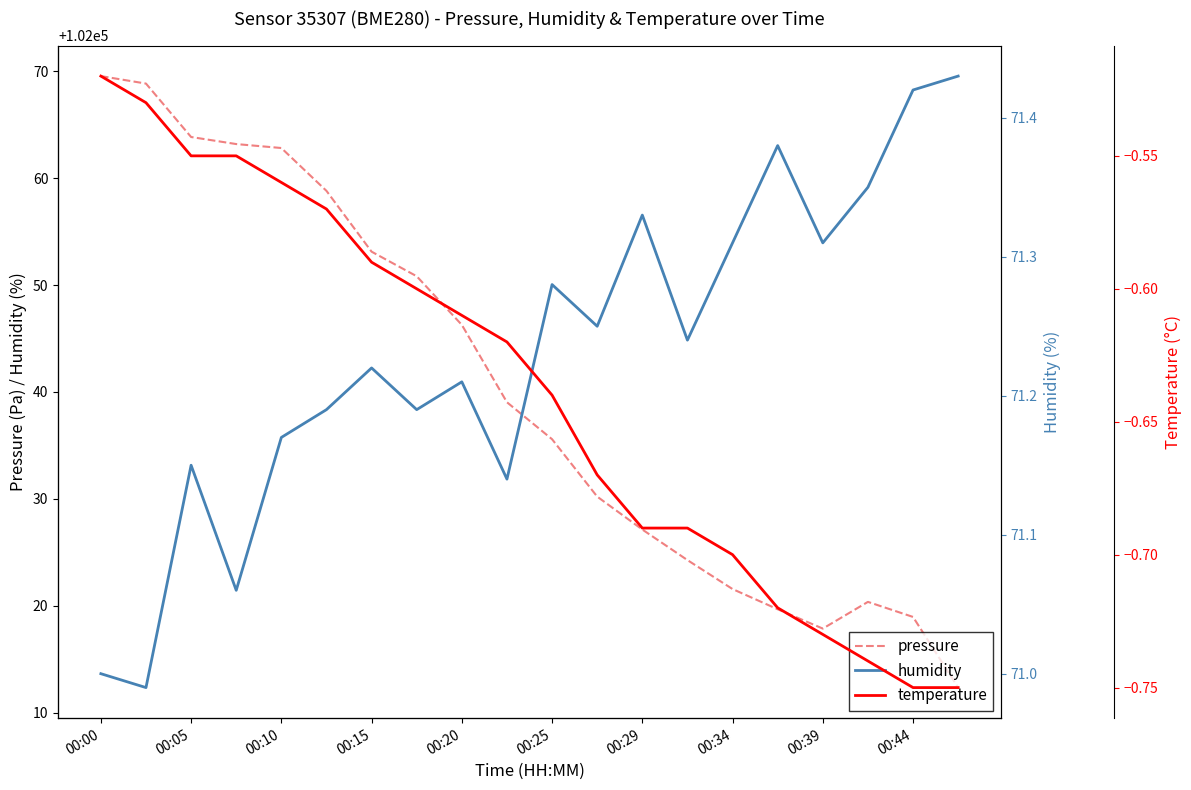

True or false: temperature has more than 0 interior local peaks.

False